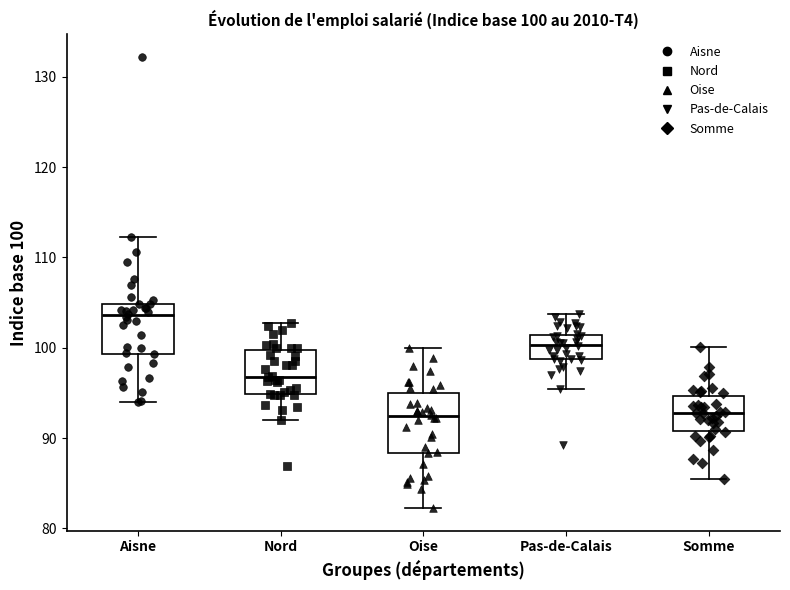

Which box is the tallest, from its lower edge to its upper edge?

Oise